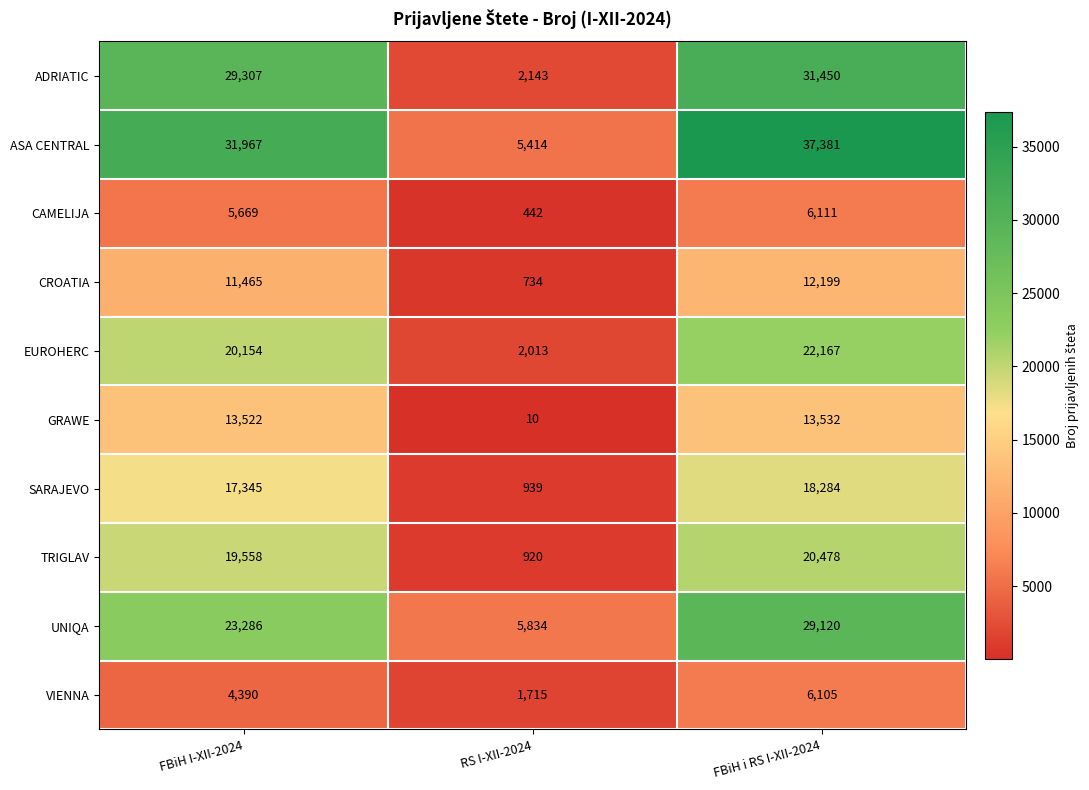

What is the sum of the TRIGLAV values at RS I-XII-2024 and FBiH i RS I-XII-2024?

21398